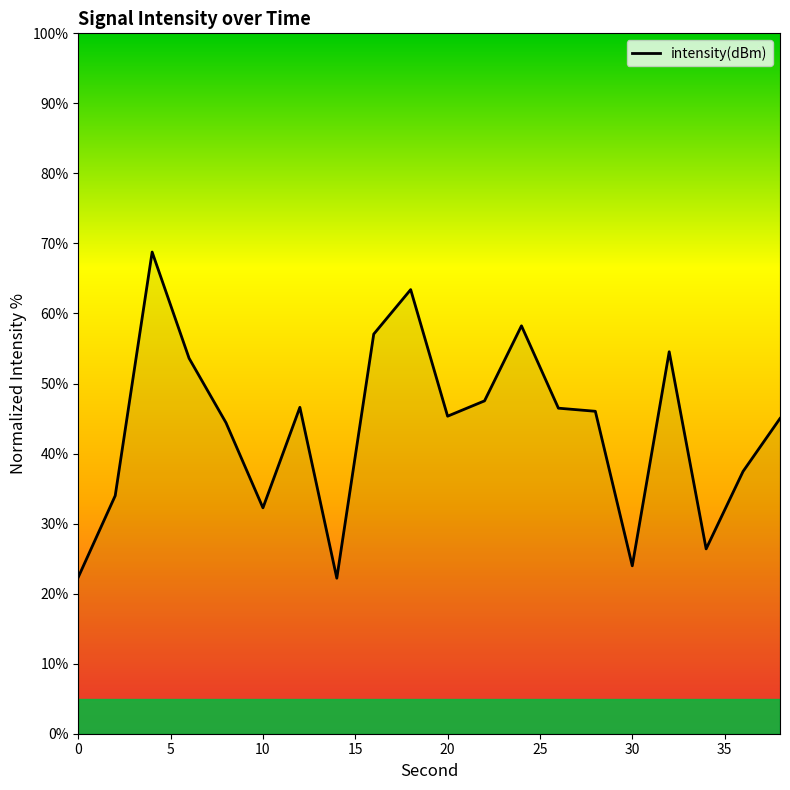

What is the minimum value shown in the chart?

22.2